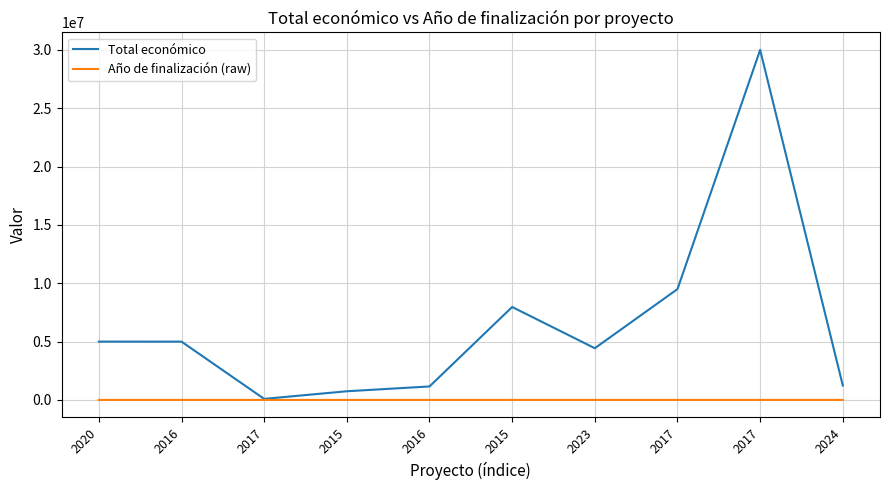

Is it true that Año de finalización (raw) equals 2018 at 2015?

True